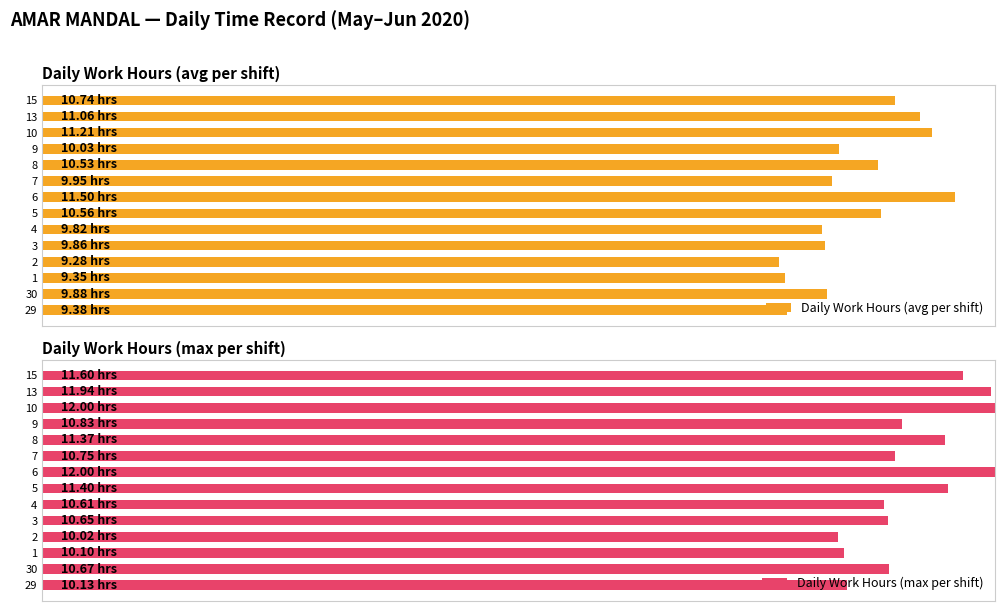

What is the sum of all Daily Work Hours (max per shift) values?

12.8